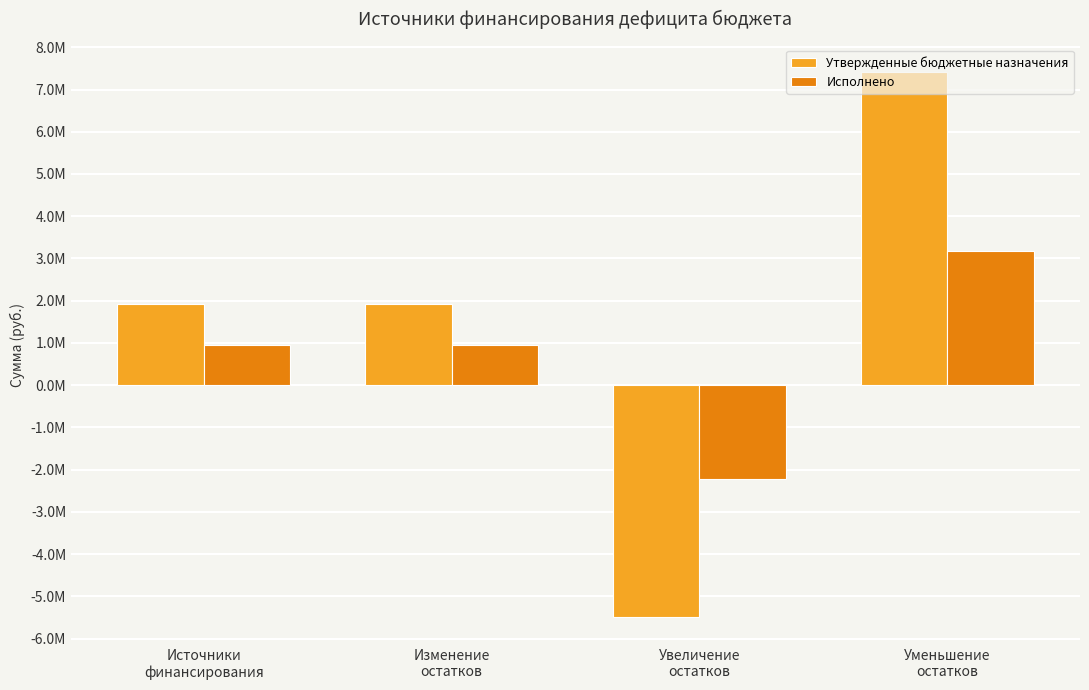

Rank the series by their maximum value, from lowest to highest.

Исполнено, Утвержденные бюджетные назначения